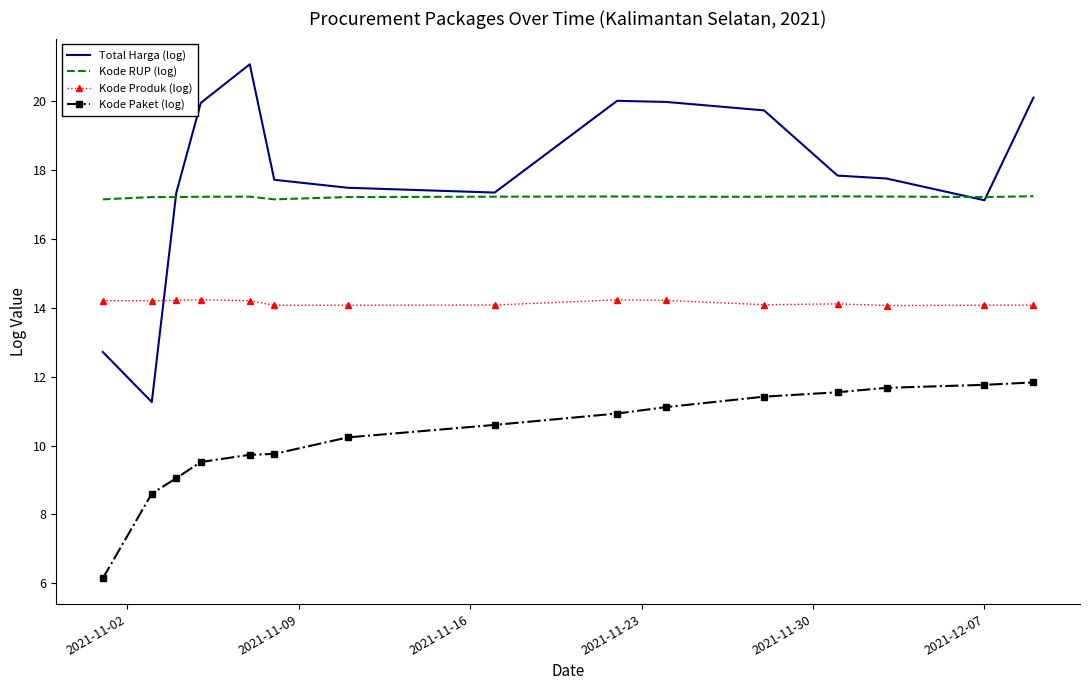

True or false: Kode Paket (log) and Total Harga (log) intersect in this chart.

False